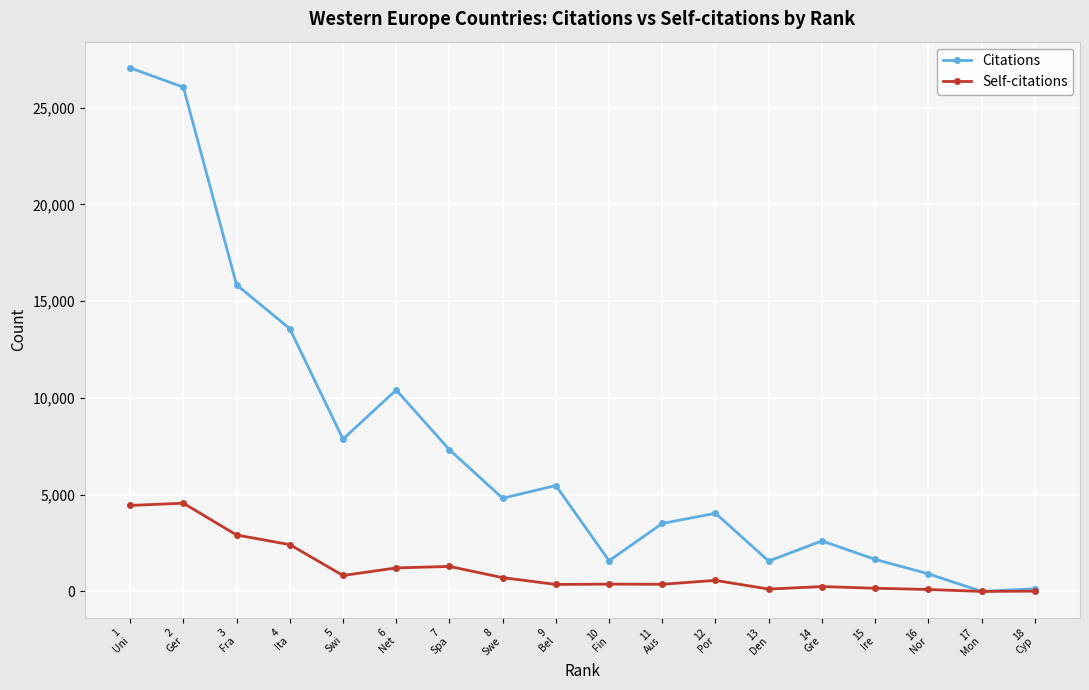

What are all the series names shown in the legend?

Citations, Self-citations